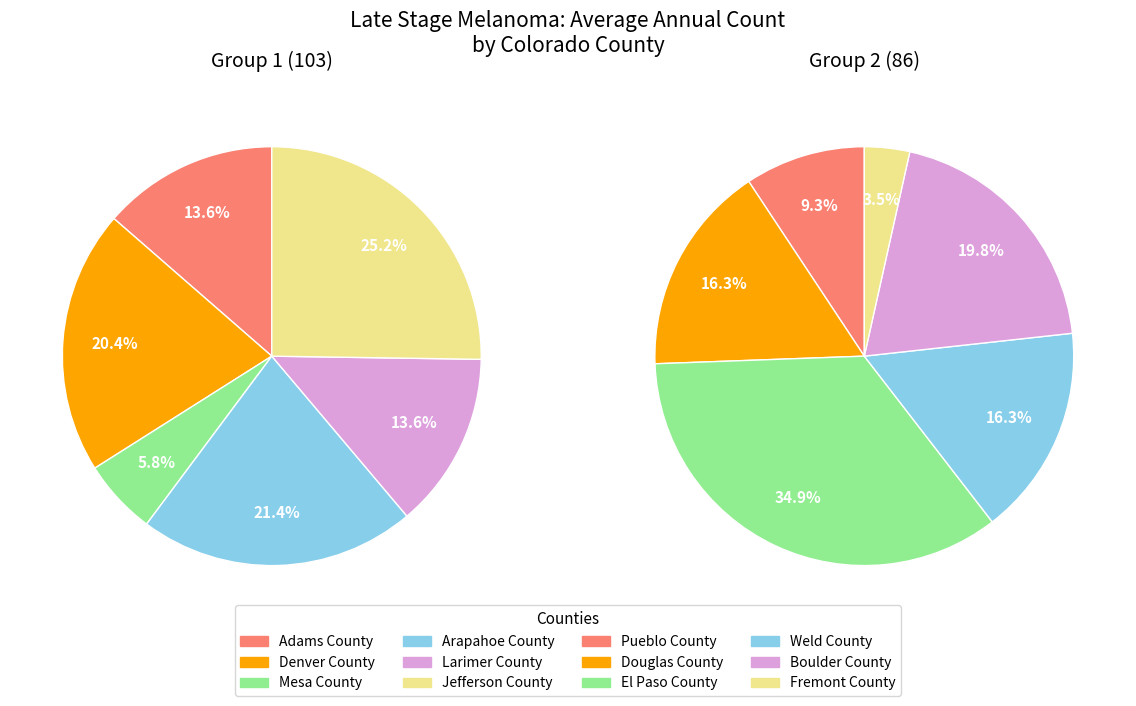

Combined, what portion of the pie is Larimer County and Douglas County?

14.8%